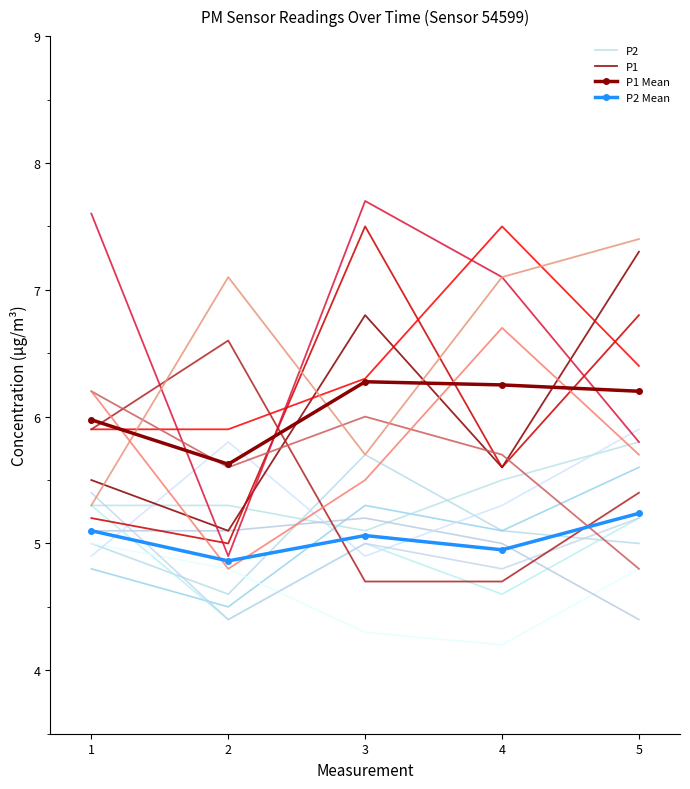

True or false: P1 and P2 intersect in this chart.

False